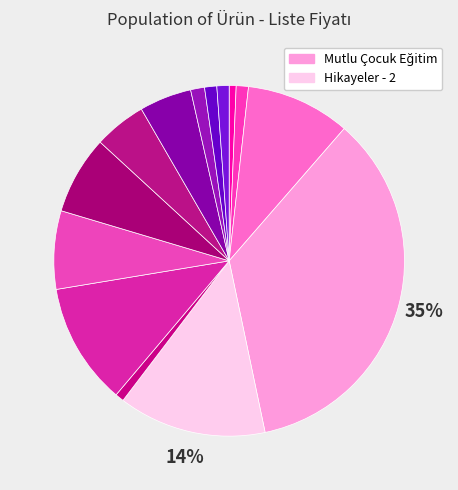

Count the number of slices in the pie.

14